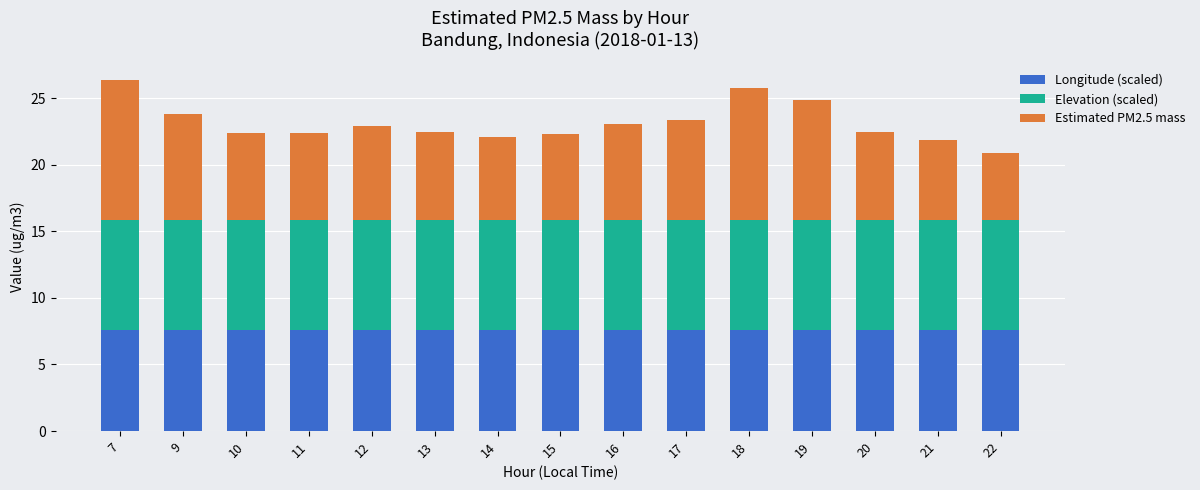

Is it true that Longitude (scaled) equals 10.0 at 9?

False